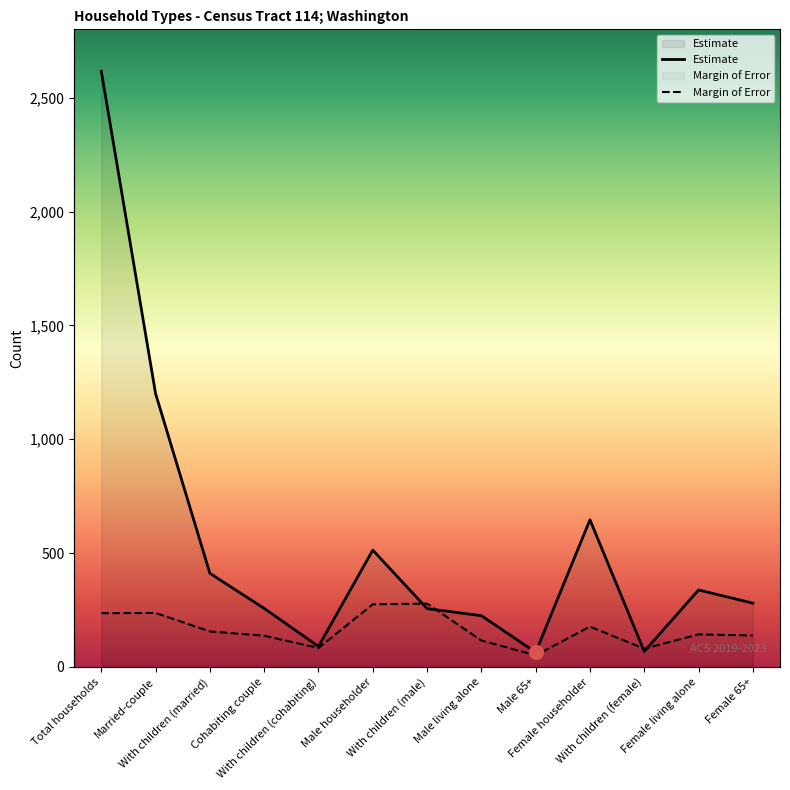

What position from the left is With children (male)?

7